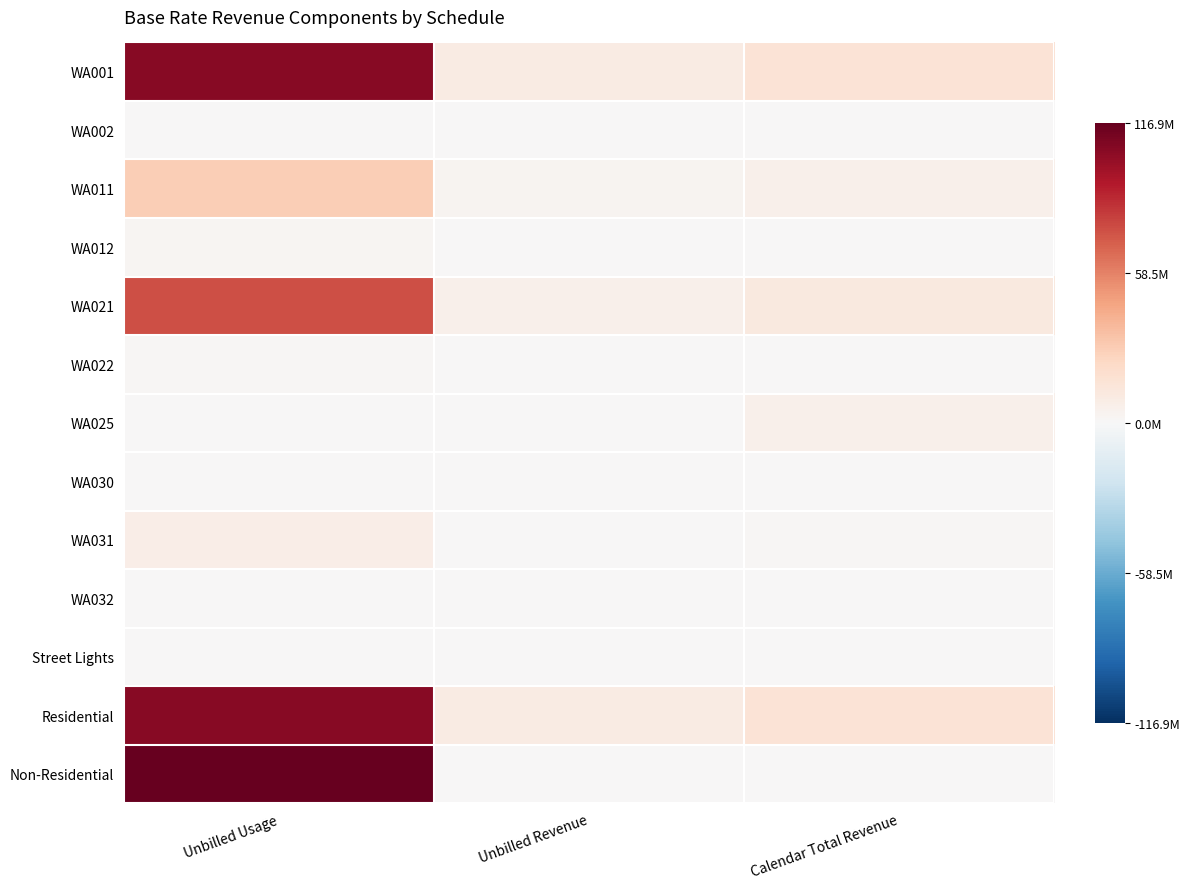

Reading left to right, extract all data points from this chart.

WA001: Unbilled Usage=0.9	Unbilled Revenue=0.1	Calendar Total Revenue=0.1
WA002: Unbilled Usage=0.0	Unbilled Revenue=0.0	Calendar Total Revenue=0.0
WA011: Unbilled Usage=0.2	Unbilled Revenue=0.0	Calendar Total Revenue=0.0
WA012: Unbilled Usage=0.0	Unbilled Revenue=0.0	Calendar Total Revenue=0.0
WA021: Unbilled Usage=0.6	Unbilled Revenue=0.1	Calendar Total Revenue=0.1
WA022: Unbilled Usage=0.0	Unbilled Revenue=0.0	Calendar Total Revenue=0.0
WA025: Unbilled Usage=0.0	Unbilled Revenue=0.0	Calendar Total Revenue=0.0
WA030: Unbilled Usage=0.0	Unbilled Revenue=0.0	Calendar Total Revenue=0.0
WA031: Unbilled Usage=0.1	Unbilled Revenue=0.0	Calendar Total Revenue=0.0
WA032: Unbilled Usage=0.0	Unbilled Revenue=0.0	Calendar Total Revenue=0.0
Street Lights: Unbilled Usage=0.0	Unbilled Revenue=0.0	Calendar Total Revenue=0.0
Residential: Unbilled Usage=0.9	Unbilled Revenue=0.1	Calendar Total Revenue=0.1
Non-Residential: Unbilled Usage=1.0	Unbilled Revenue=0.0	Calendar Total Revenue=0.0